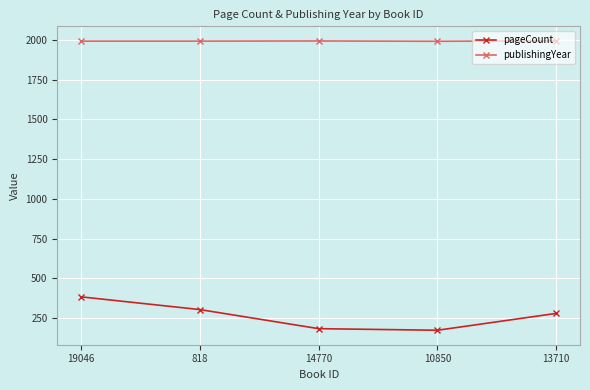

List the series in order of their overall mean, lowest first.

pageCount, publishingYear